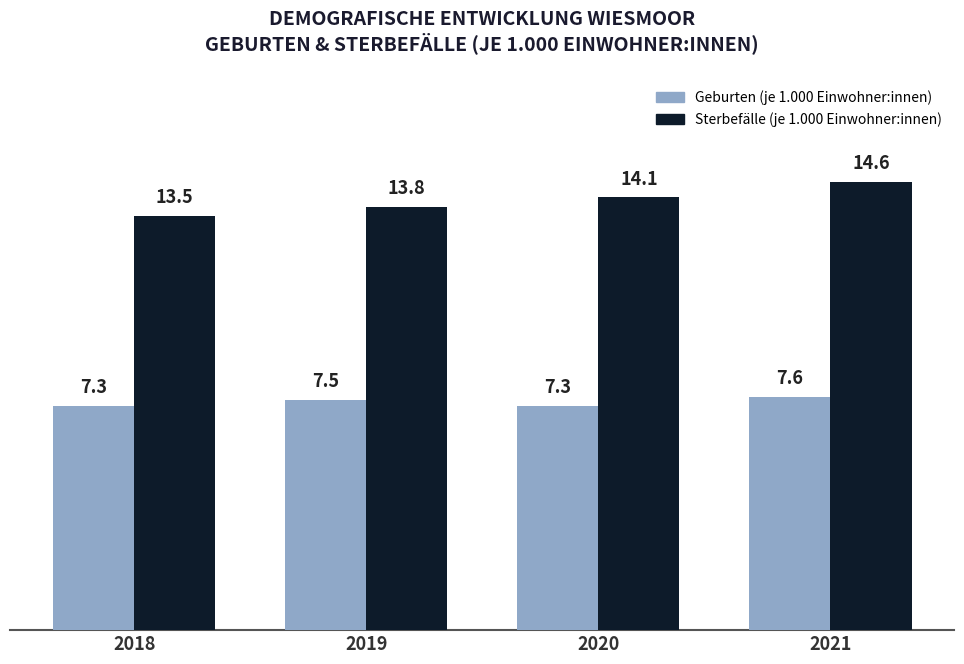

Reading right to left, extract all data points from this chart.

Geburten (je 1.000 Einwohner:innen): 7.6	7.3	7.5	7.3
Sterbefälle (je 1.000 Einwohner:innen): 14.6	14.1	13.8	13.5